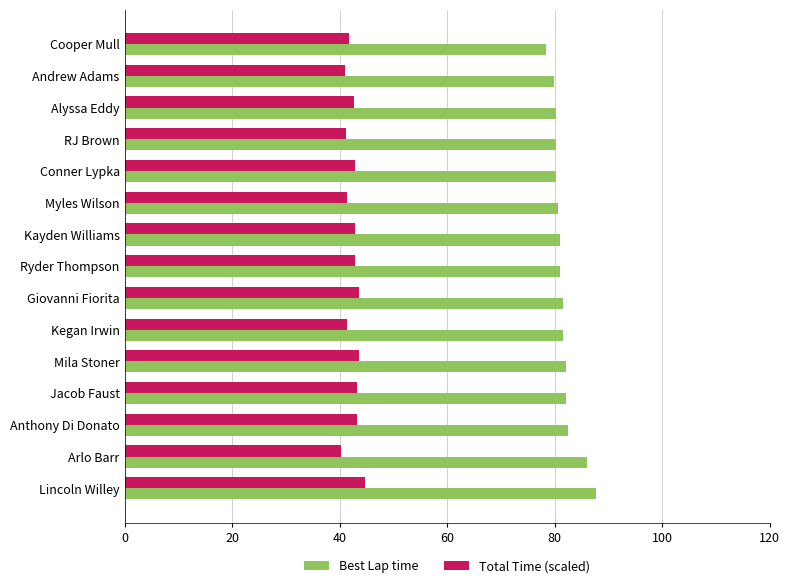

True or false: Best Lap time has a value of 82.1 at Jacob Faust.

True